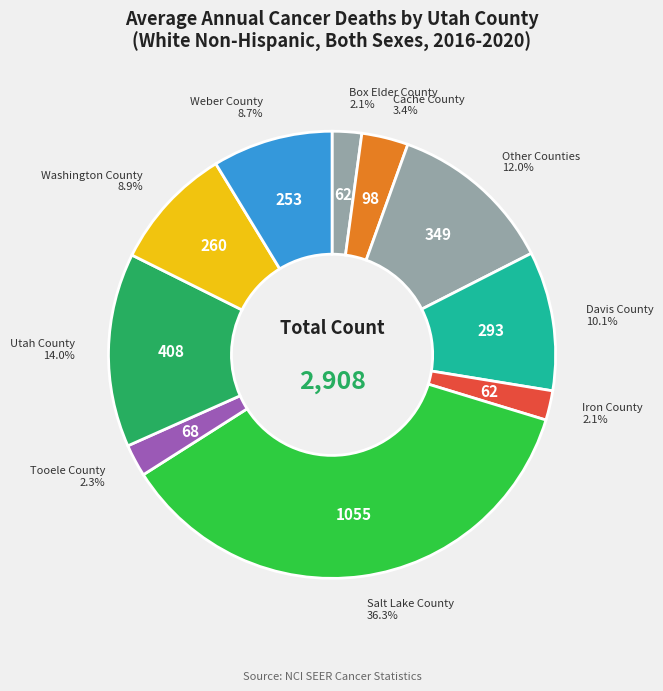

Which category has the biggest portion of the pie?

Salt Lake County